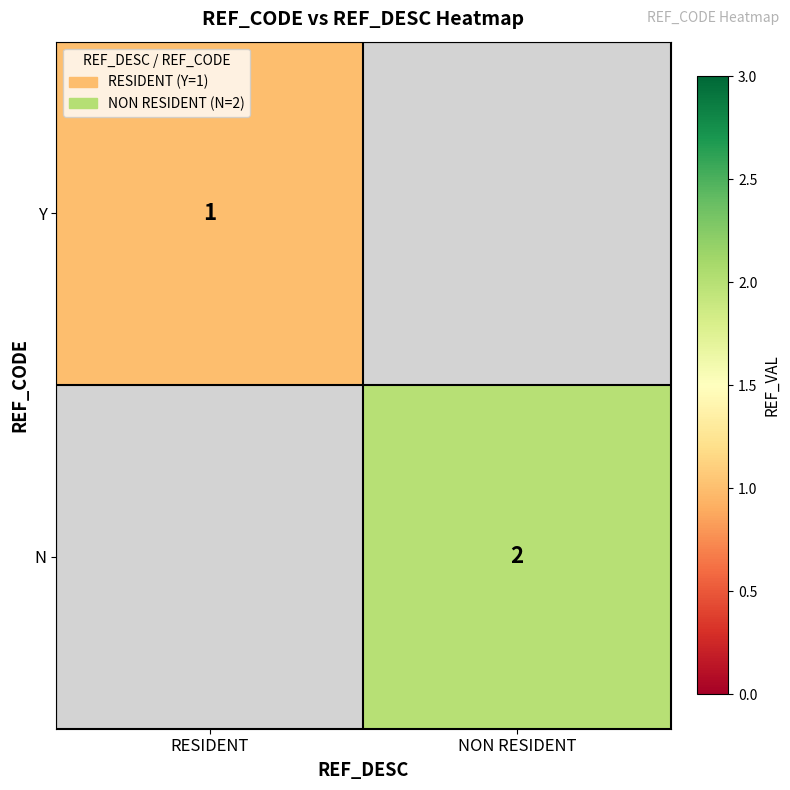

Which category has the lowest value in the N series?

RESIDENT